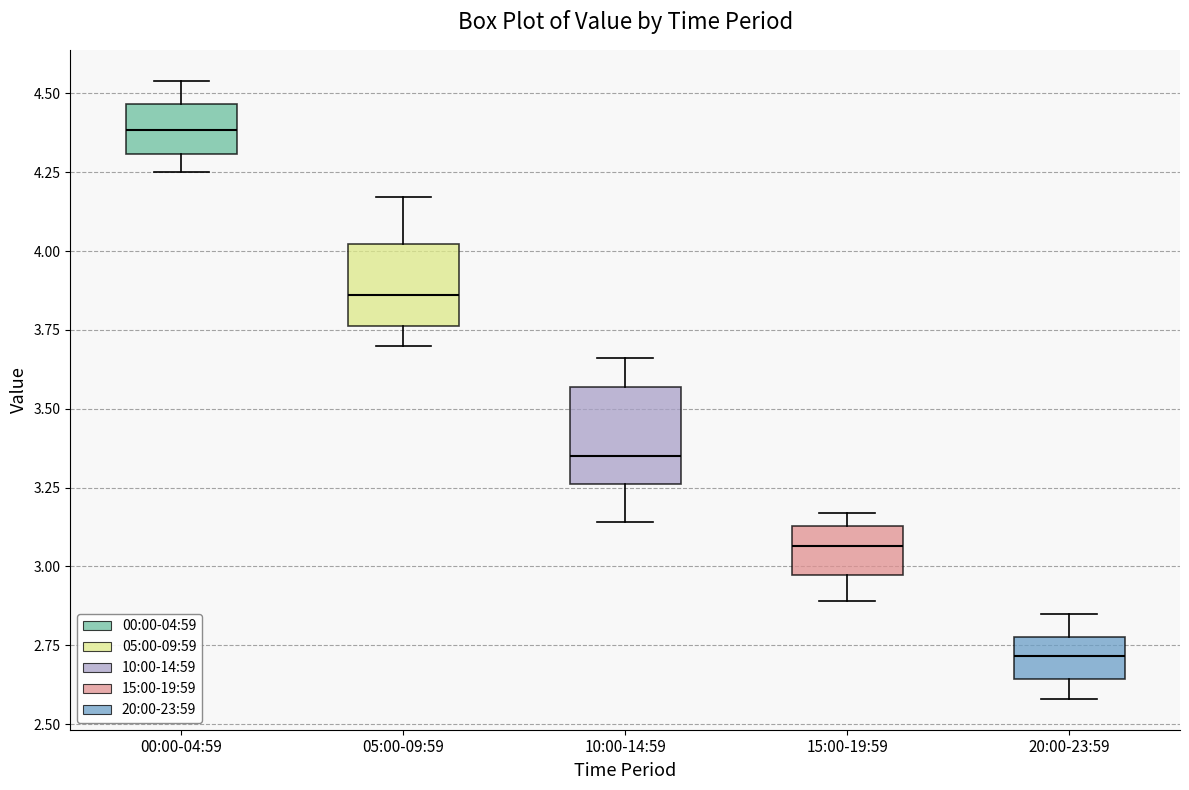

Reading left to right, read every box against the y-axis: the position of its median line, the range the box covers, and the ends of its whiskers. The values are not printed on the chart, so give them approximately, as read against the axis.

00:00-04:59: median 4.40, box 4.30 to 4.45, whiskers 4.25 to 4.55
05:00-09:59: median 3.85, box 3.75 to 4.00, whiskers 3.70 to 4.15
10:00-14:59: median 3.35, box 3.25 to 3.55, whiskers 3.15 to 3.65
15:00-19:59: median 3.05, box 2.95 to 3.15, whiskers 2.90 to 3.15 (just above the box's upper edge)
20:00-23:59: median 2.70, box 2.65 to 2.80, whiskers 2.60 to 2.85